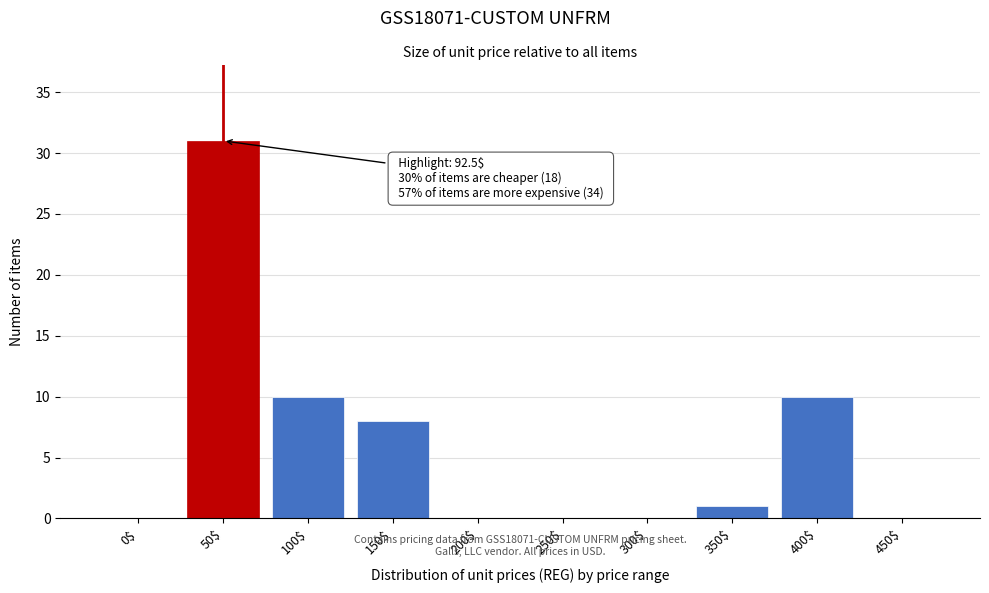

What value does the data have at 150$?

8